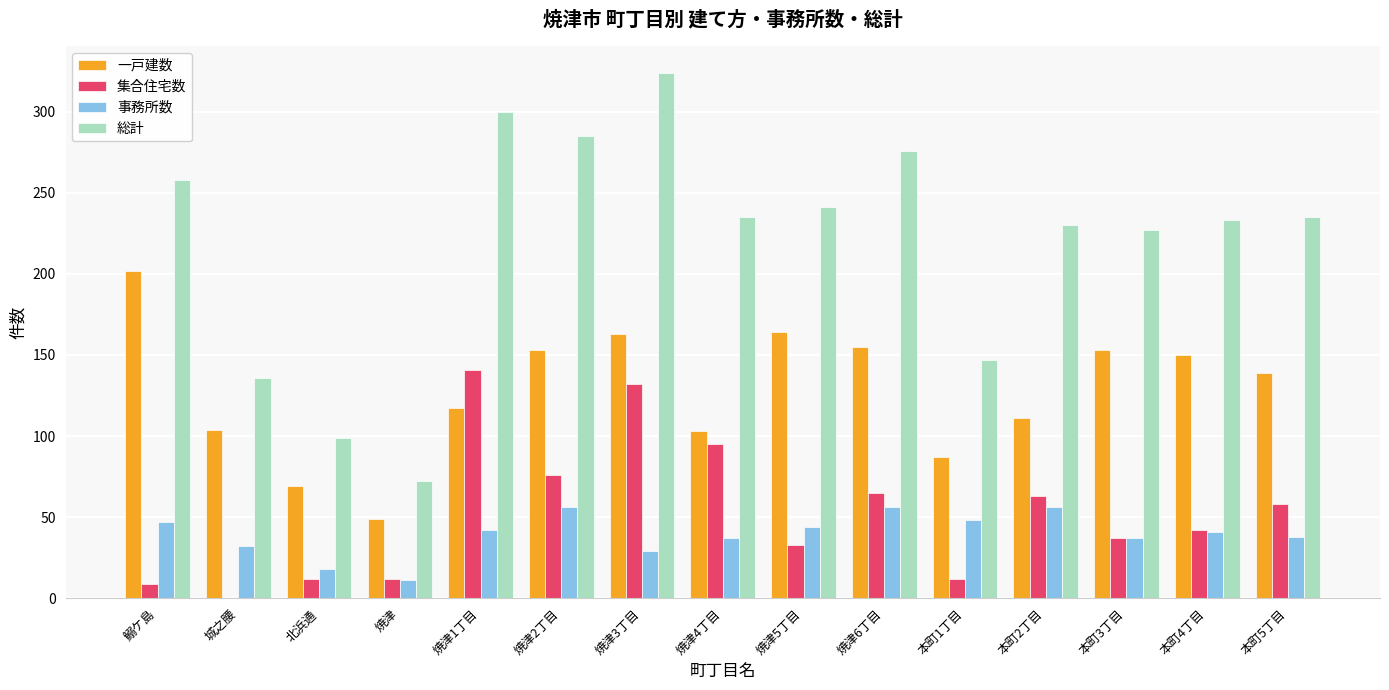

At which label does 総計 reach its peak?

焼津3丁目